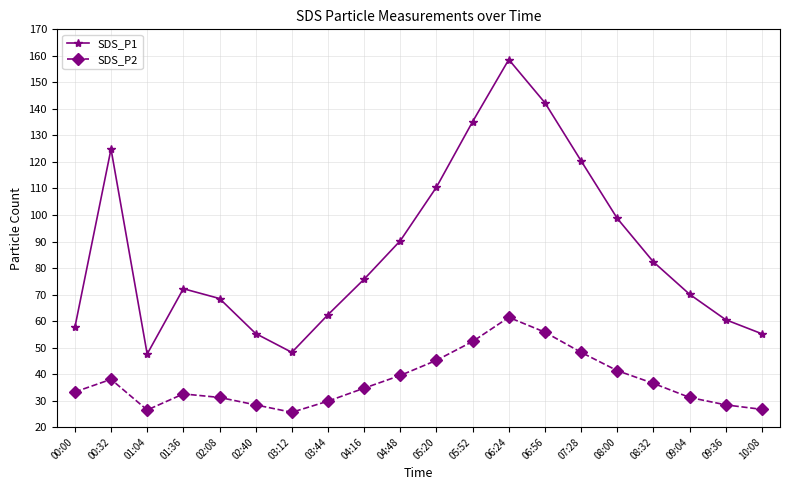

Which series has the widest spread of values?

SDS_P1